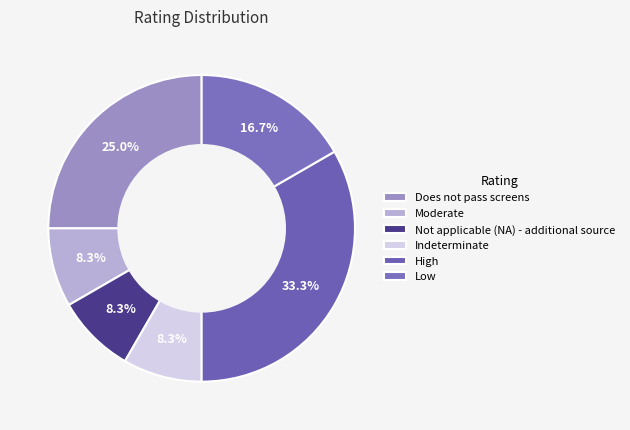

The Indeterminate slice represents 23% of the pie. True or false?

False